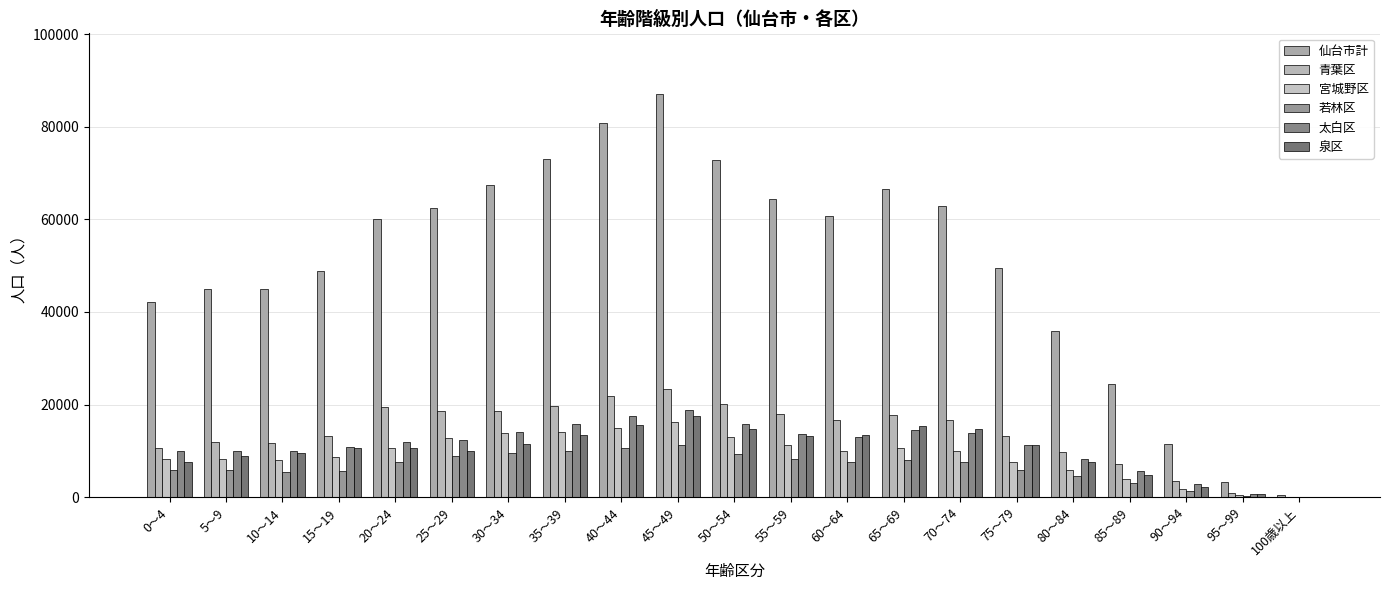

Which series has the largest range (max minus min)?

仙台市計